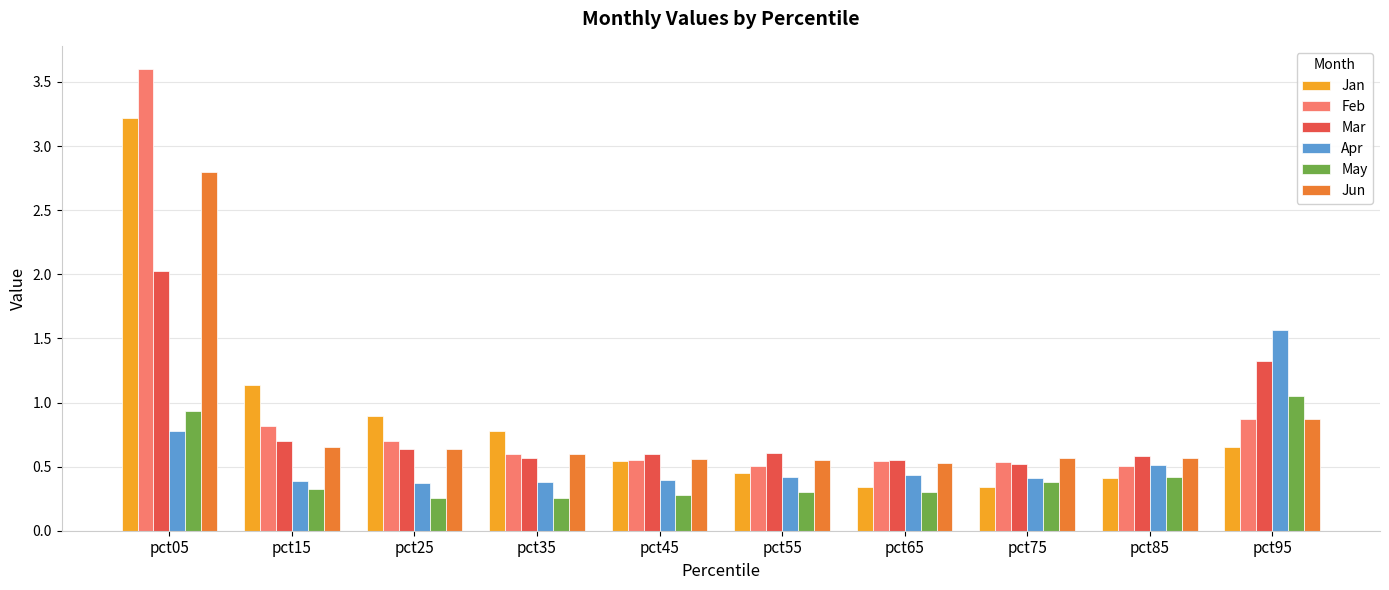

At which category does the chart reach its peak across all series?

pct05